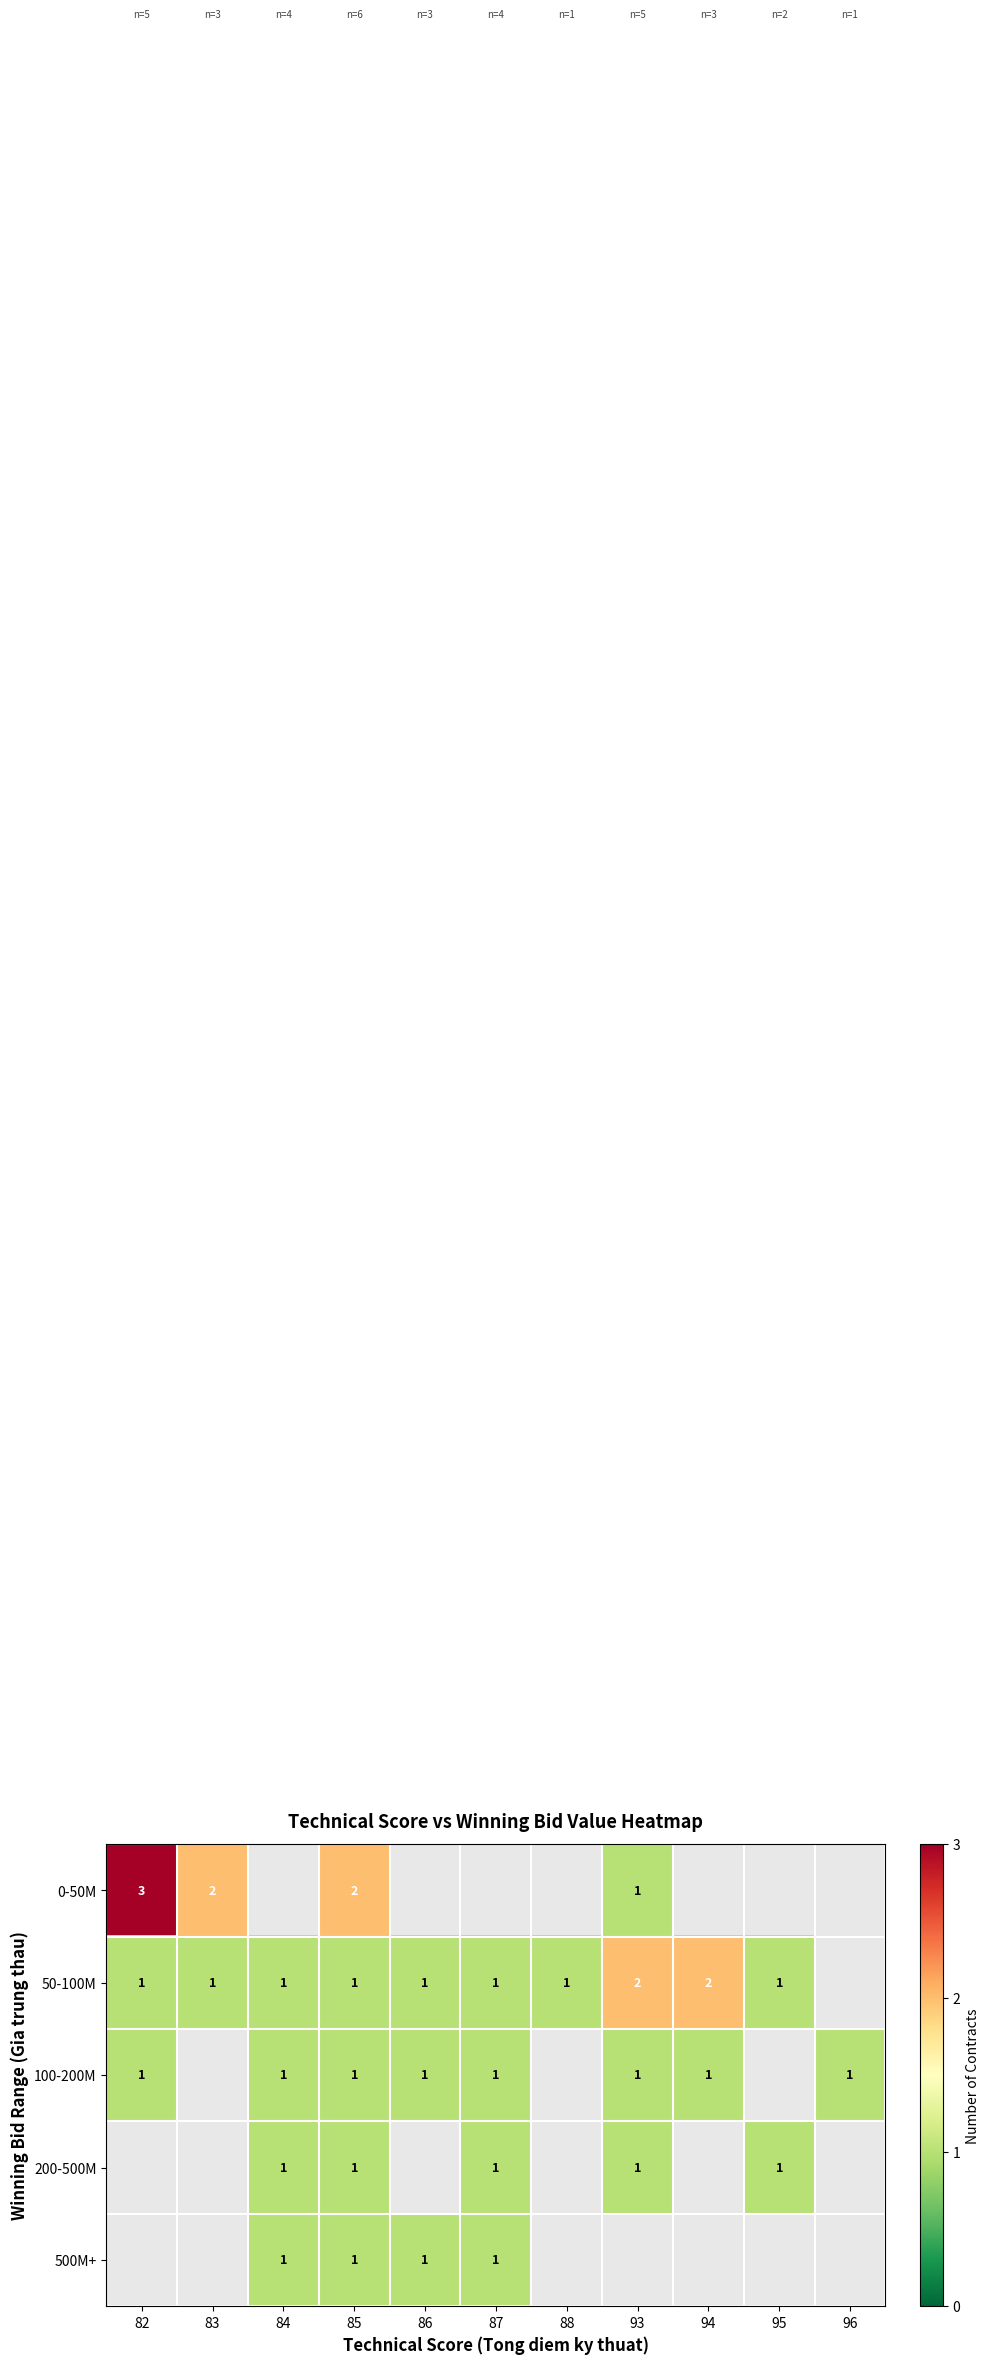

True or false: 50-100M has a value of 2 at 93.

True